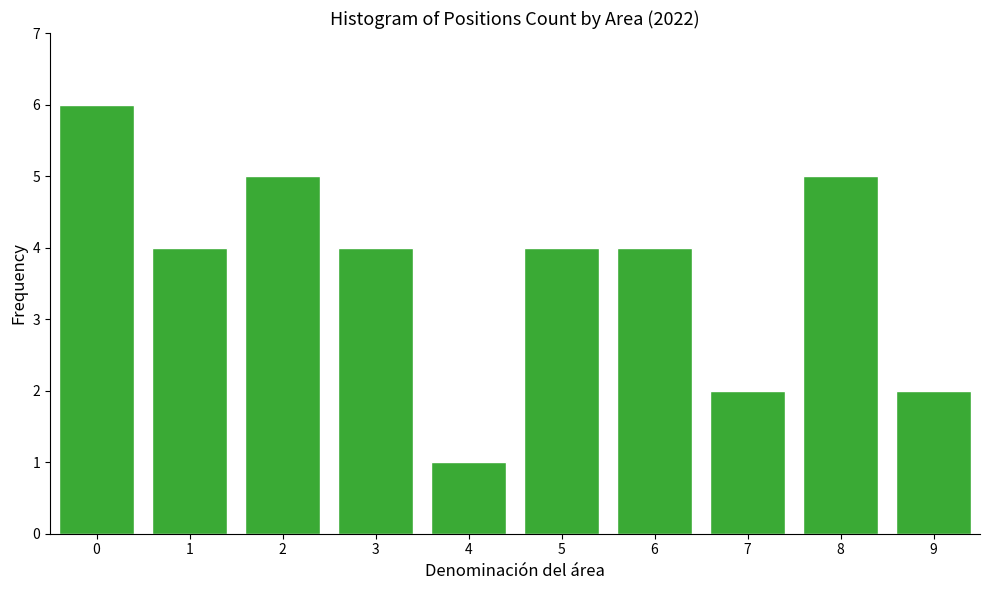

Reading right to left, what are all the values shown in this chart?

2	5	2	4	4	1	4	5	4	6